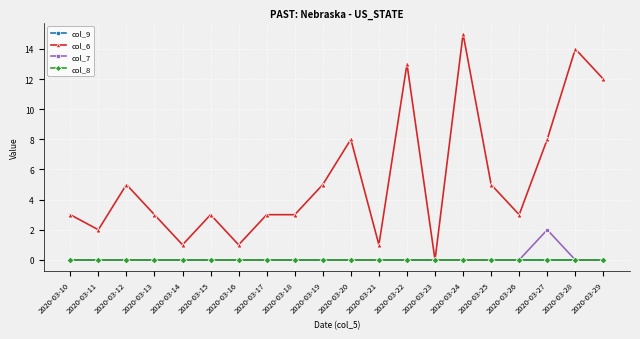

Is this an area chart (filled region under the line)?

No